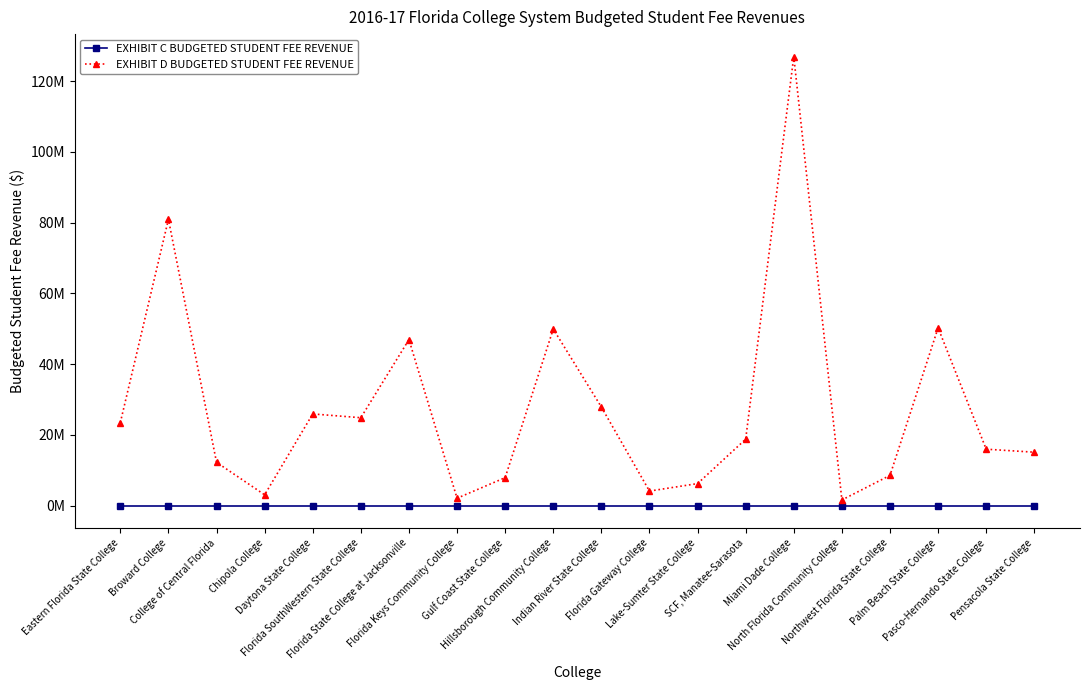

Which series has the largest total across all categories?

EXHIBIT D BUDGETED STUDENT FEE REVENUE